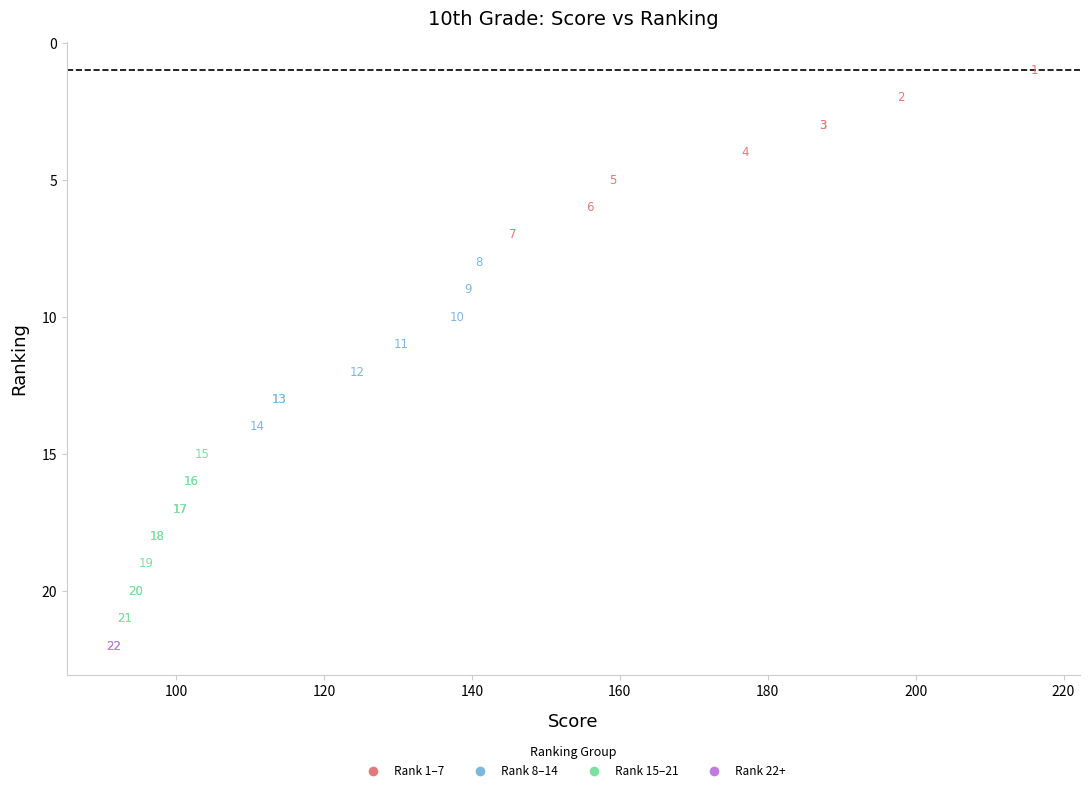

What Y value in the scatter plot is closest to 11?

11